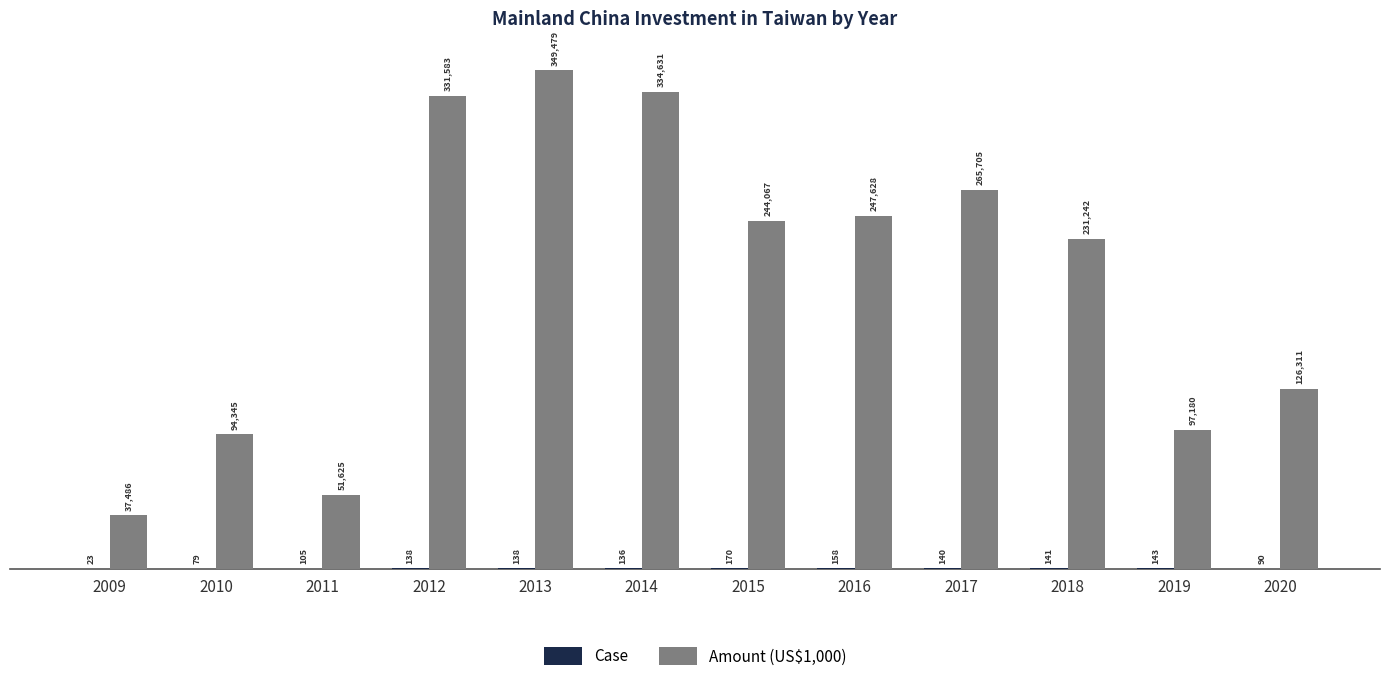

How many distinct data groups are displayed?

2